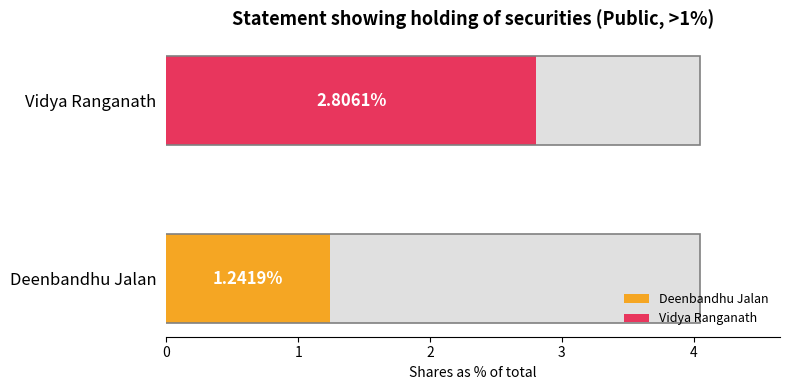

List the labels in order of Number of shares held value, largest first.

Vidya Ranganath, Deenbandhu Jalan